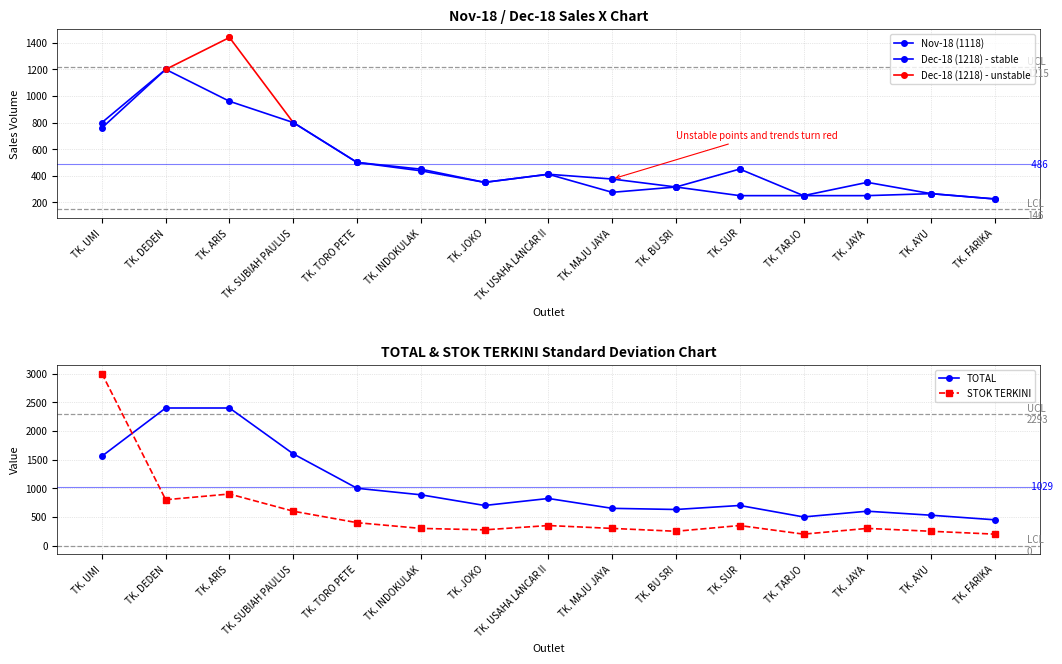

Reading left to right, what are all the values shown in this chart?

Nov-18 (1118): 800.0	1200.0	960.0	800.0	500.0	436.9	350.0	411.0	275.0	315.0	250.0	250.0	250.0	265.0	225.0
TOTAL: 1560.0	2400.0	2400.0	1600.0	1000.0	886.3	700.0	822.0	650.0	630.0	700.0	500.0	600.0	530.0	450.0
STOK TERKINI: 3000.0	800.0	900.0	600.0	400.0	300.0	275.0	350.0	300.0	250.0	350.0	200.0	300.0	250.0	200.0